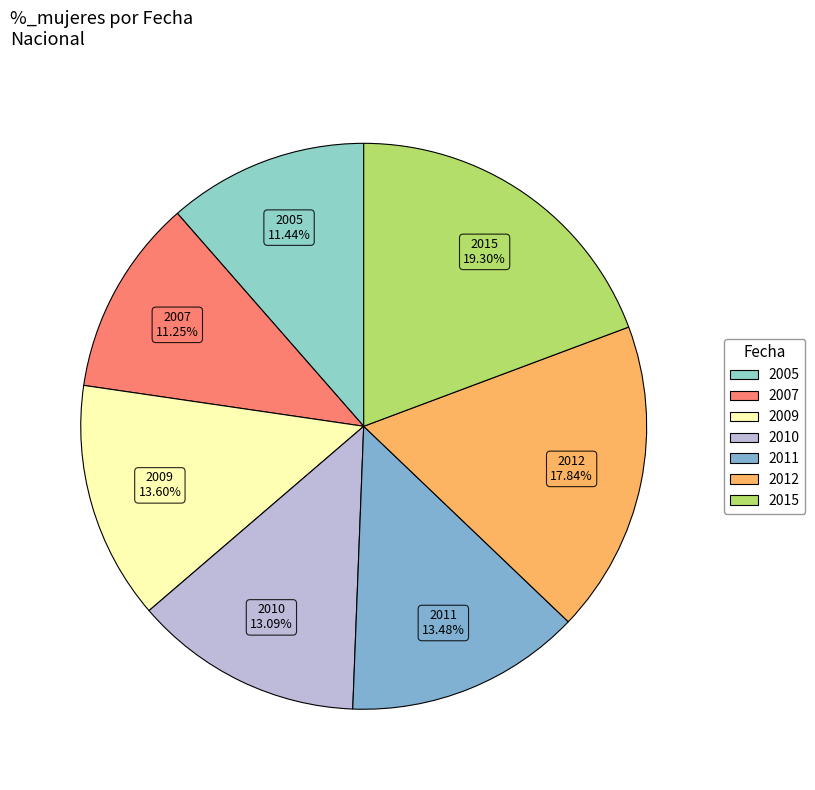

Does 2009 represent more than half of the total?

No